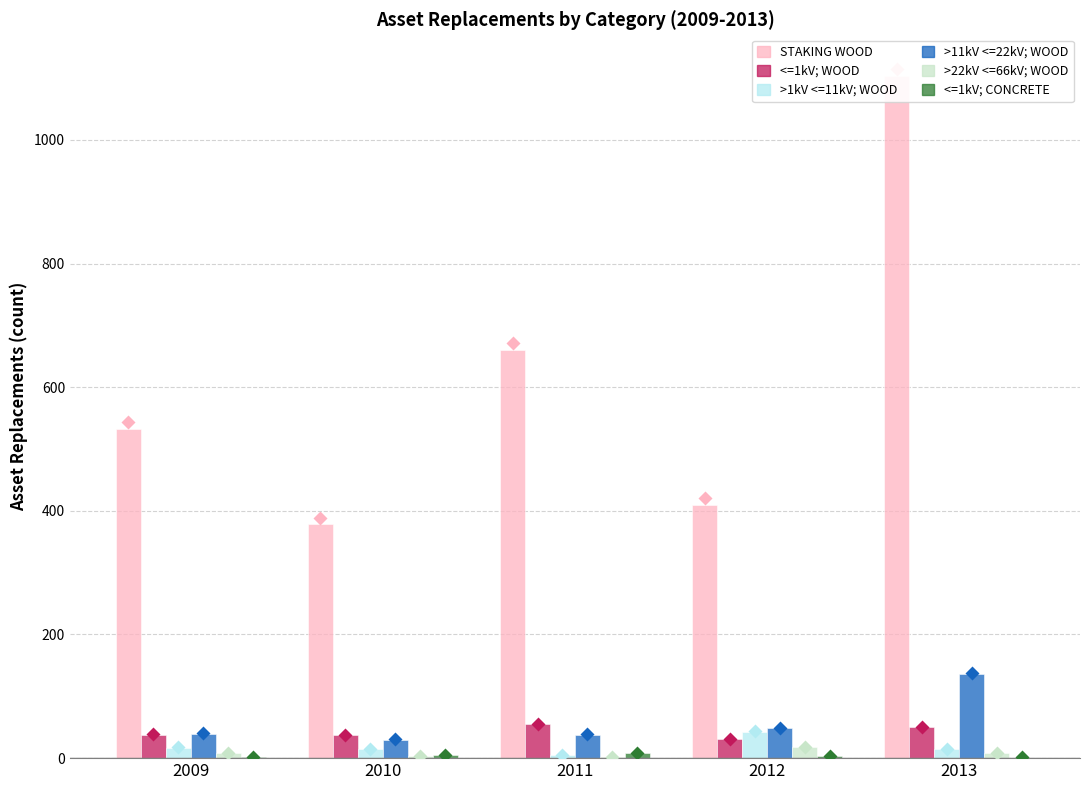

How many data points are less than 533?

2